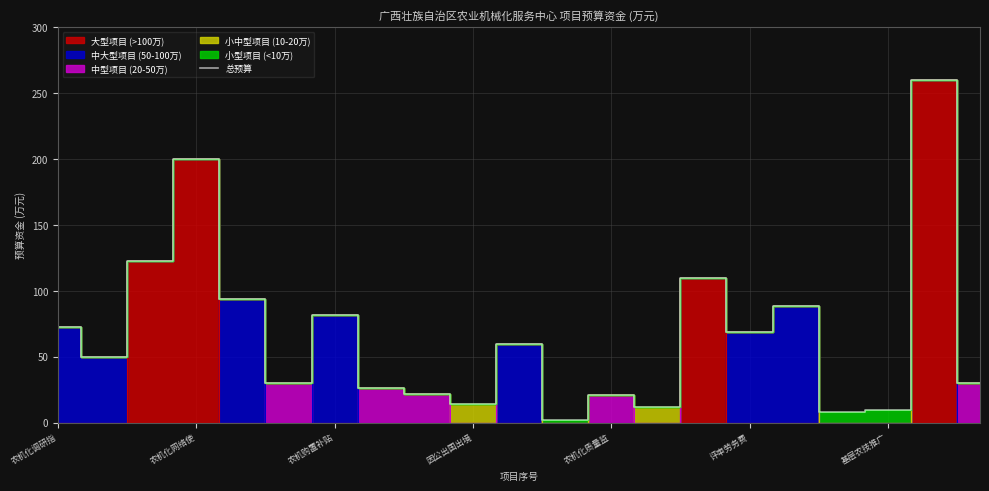

The value of 总预算 at 评审劳务费 is 68.8. True or false?

True